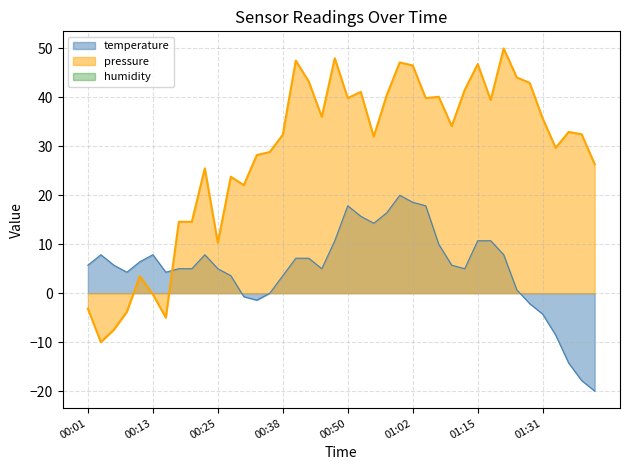

What is the total value across all series at 01:00?

67.1